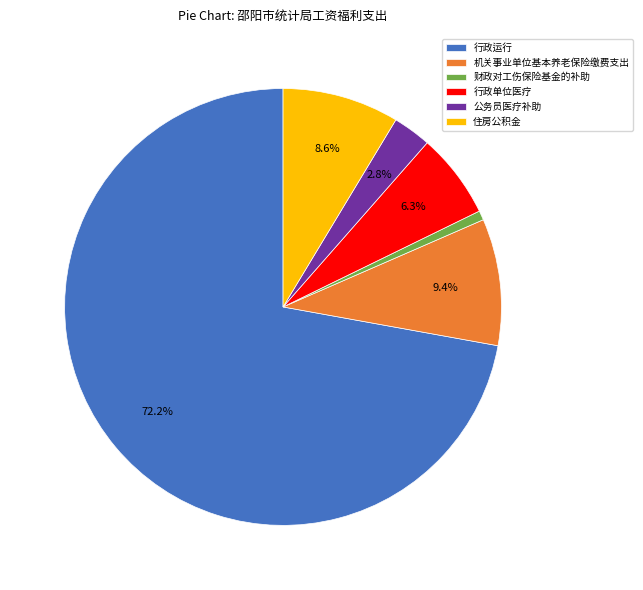

How many segments does this pie chart have?

6